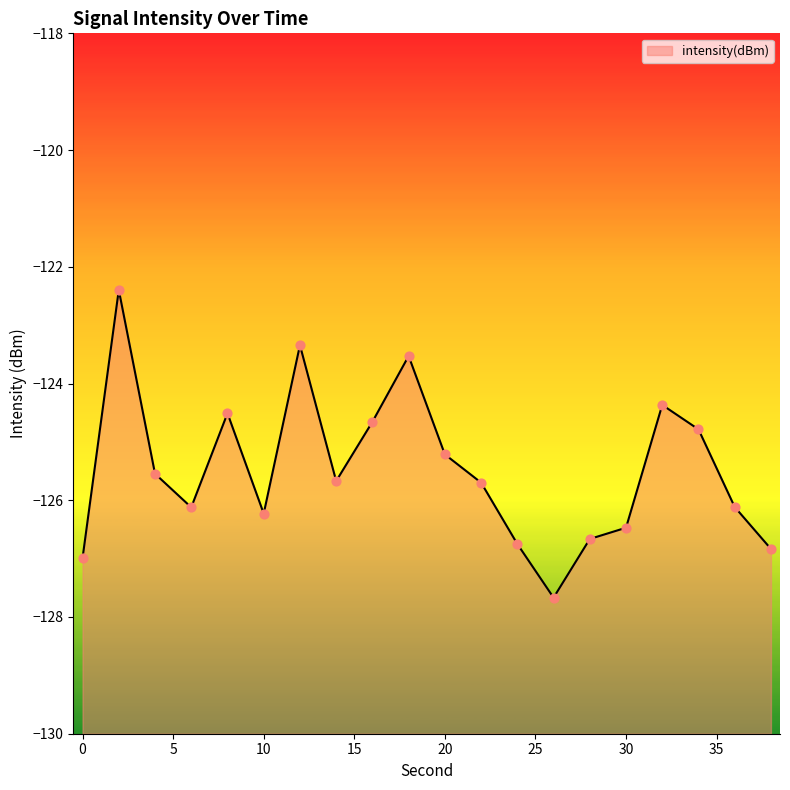

What is the change in value from 8 to 18?

+1.0